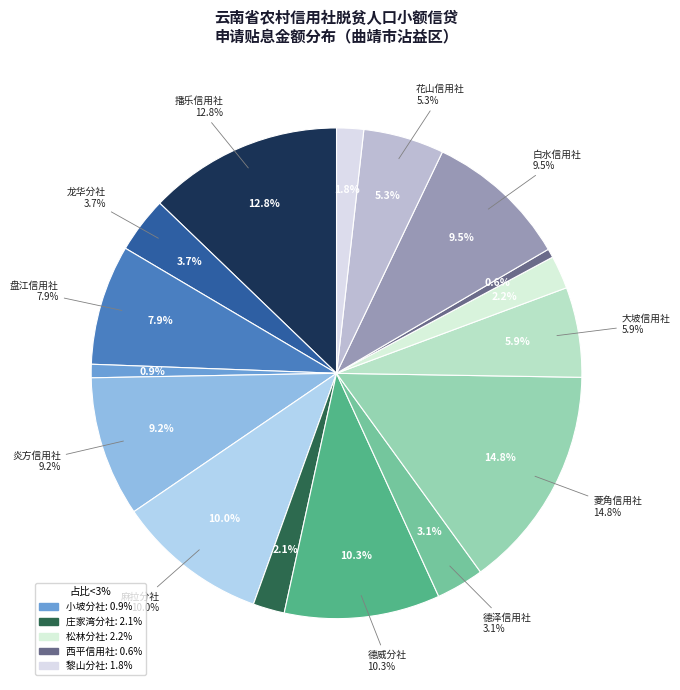

The 大坡信用社 slice represents 14% of the pie. True or false?

False